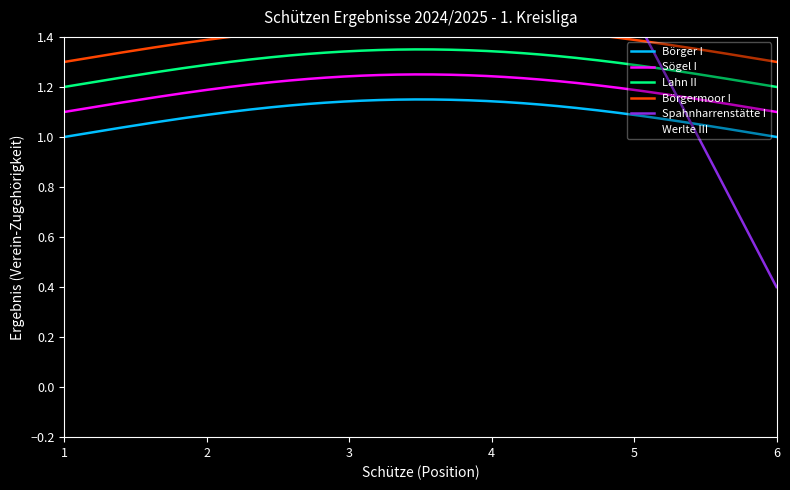

Is it true that Spahnharrenstätte I equals 0 at 2?

False